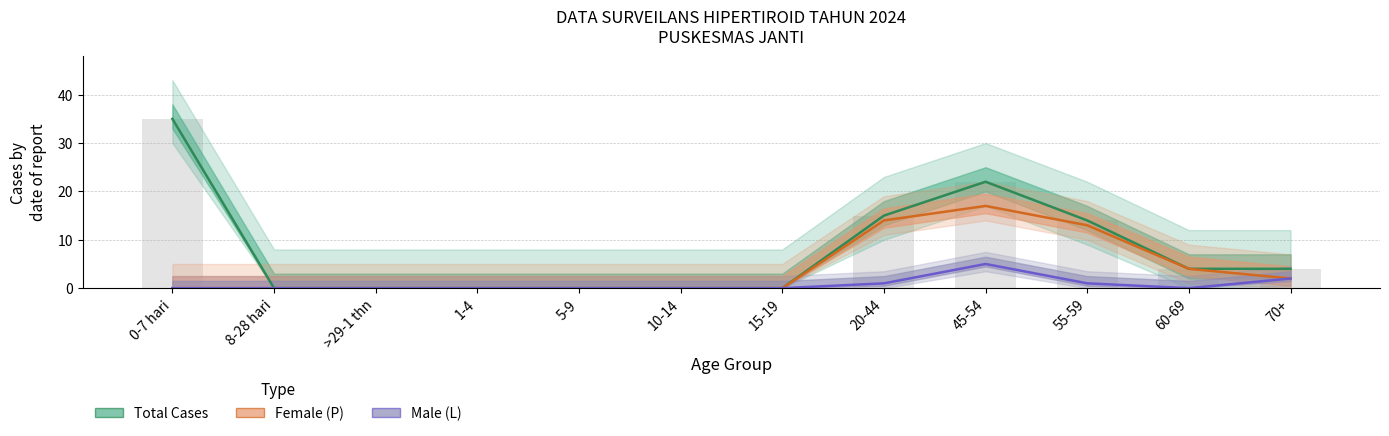

What are all the series names shown in the legend?

Total Cases, Female (P), Male (L)